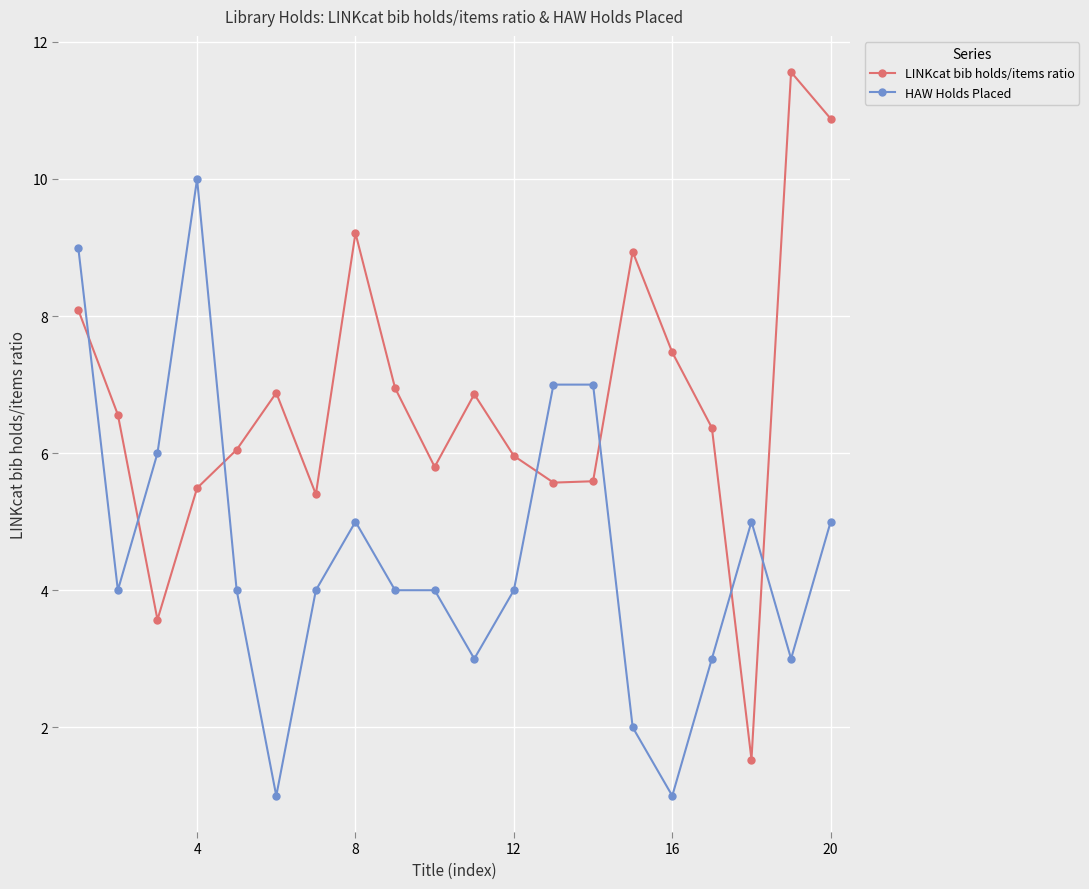

True or false: LINKcat bib holds/items ratio has more than 0 points higher than both neighbors.

True